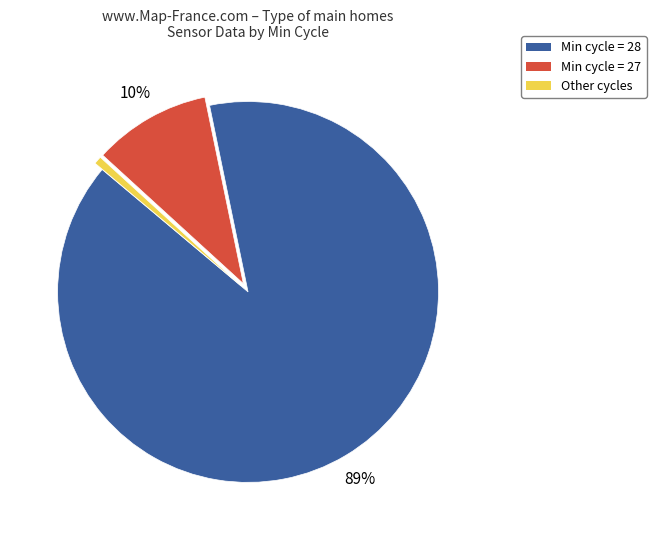

How many segments does this pie chart have?

3